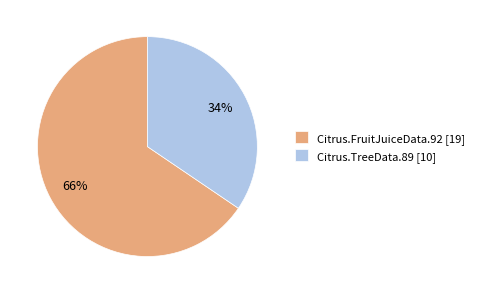

How many segments does this pie chart have?

2